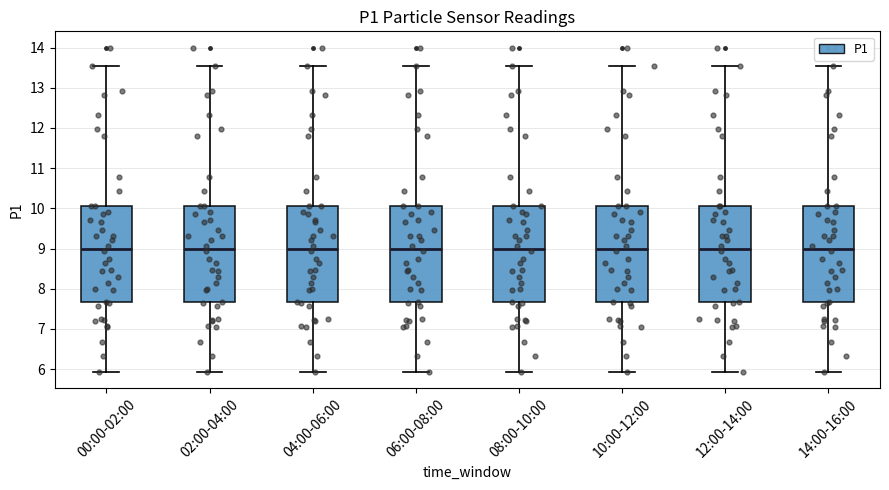

Reading left to right, transcribe this box plot: for each box, give where its median line is, the range the box spans, and where its two whiskers end, as read against the y-axis. The values are not printed on the chart, so give them approximately, as read against the axis.

00:00-02:00: median 9.0, box 7.7 to 10.1, whiskers 5.9 to 13.6
02:00-04:00: median 9.0, box 7.7 to 10.1, whiskers 5.9 to 13.6
04:00-06:00: median 9.0, box 7.7 to 10.1, whiskers 5.9 to 13.6
06:00-08:00: median 9.0, box 7.7 to 10.1, whiskers 5.9 to 13.6
08:00-10:00: median 9.0, box 7.7 to 10.1, whiskers 5.9 to 13.6
10:00-12:00: median 9.0, box 7.7 to 10.1, whiskers 5.9 to 13.6
12:00-14:00: median 9.0, box 7.7 to 10.1, whiskers 5.9 to 13.6
14:00-16:00: median 9.0, box 7.7 to 10.1, whiskers 5.9 to 13.6